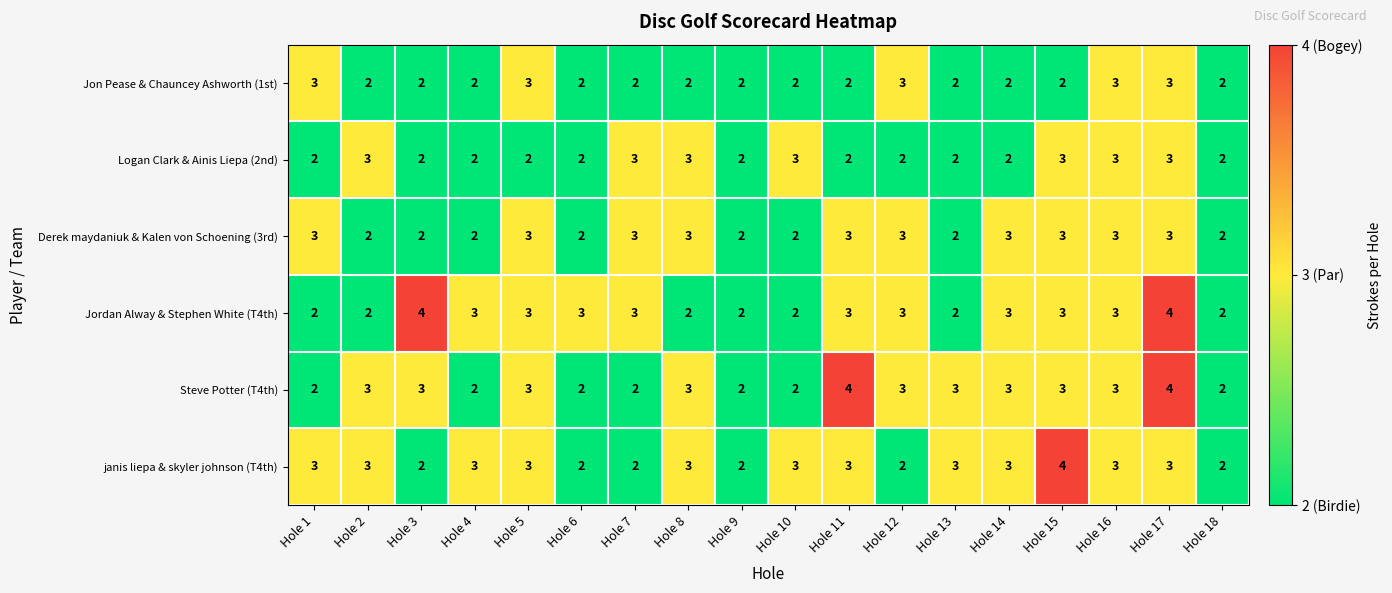

What is the sum of the Derek maydaniuk & Kalen von Schoening (3rd) values at Hole 12 and Hole 17?

6